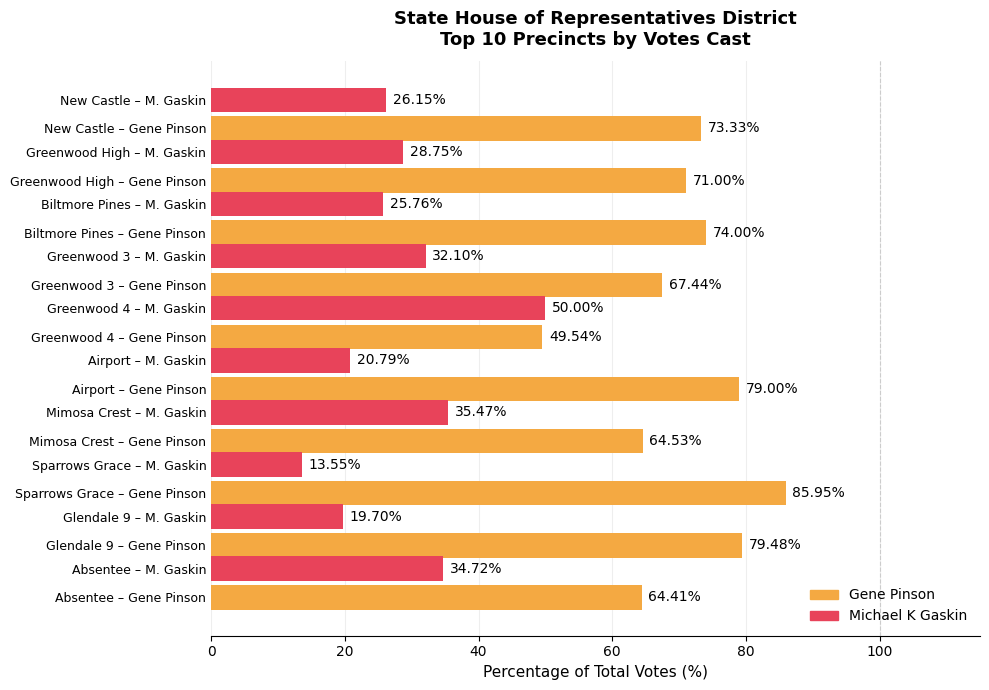

At how many categories does at least one series exceed 15?

10